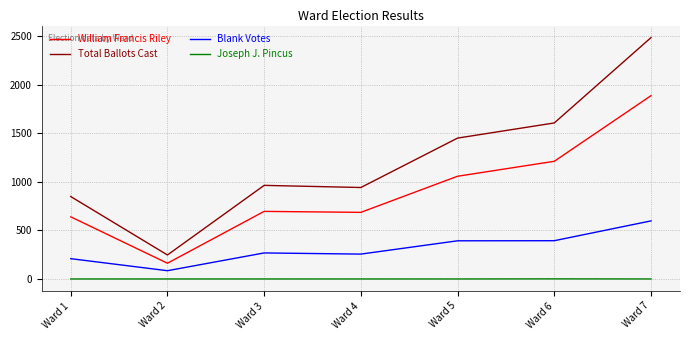

What is the total value across all series at Ward 5?

2902